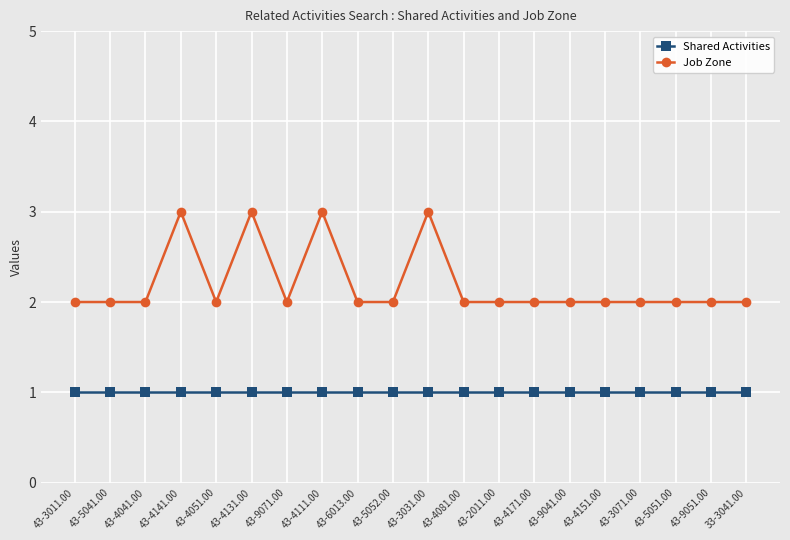

Read the Job Zone value at 43-4171.00.

2